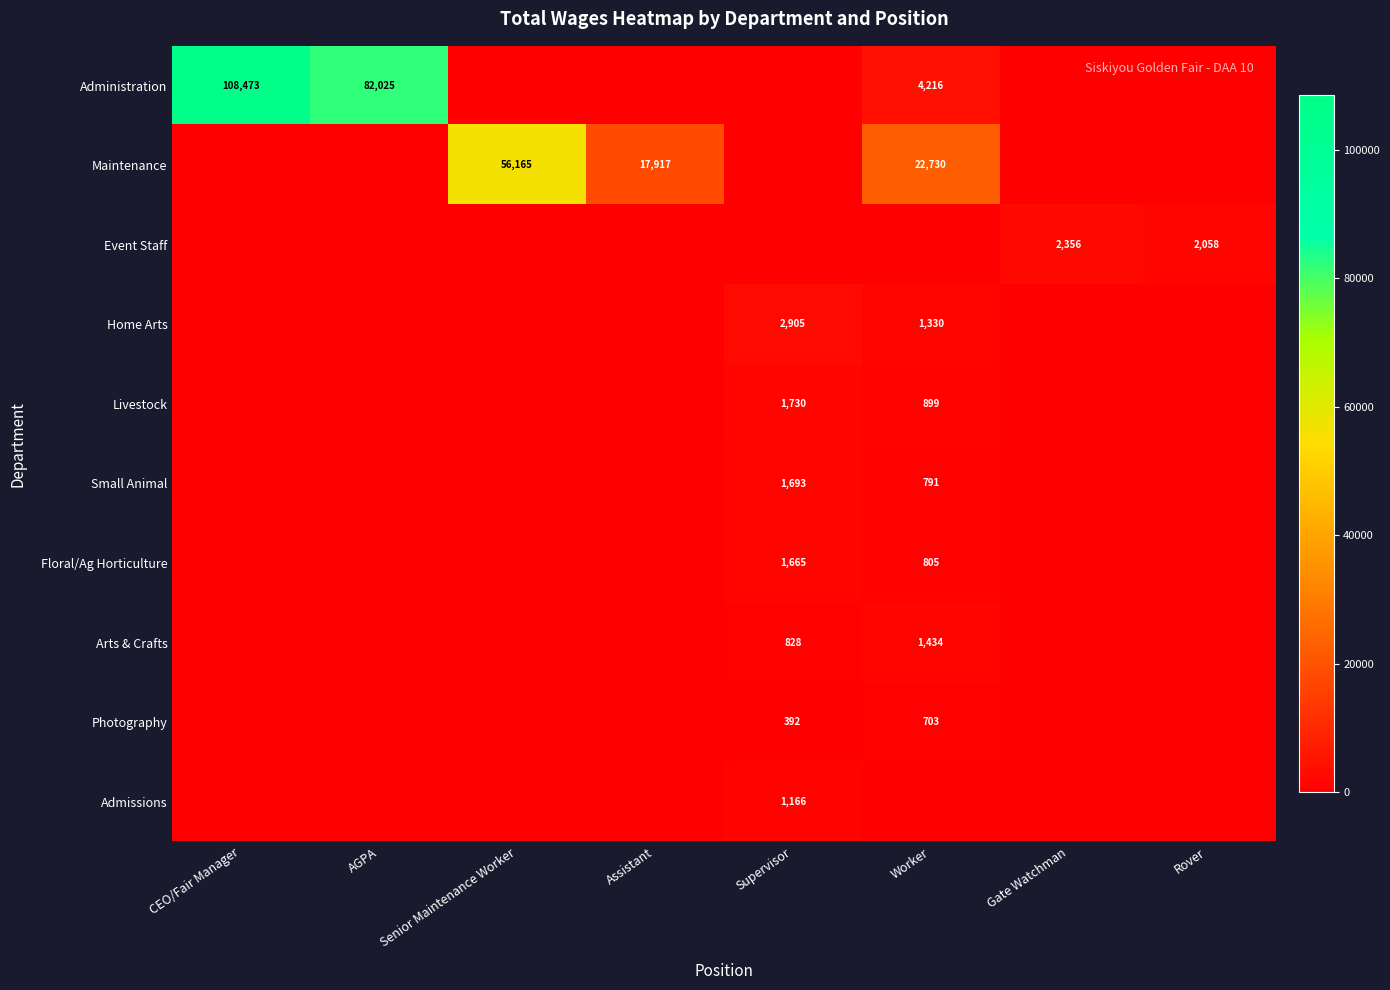

The value of Administration at AGPA is 129591. True or false?

False